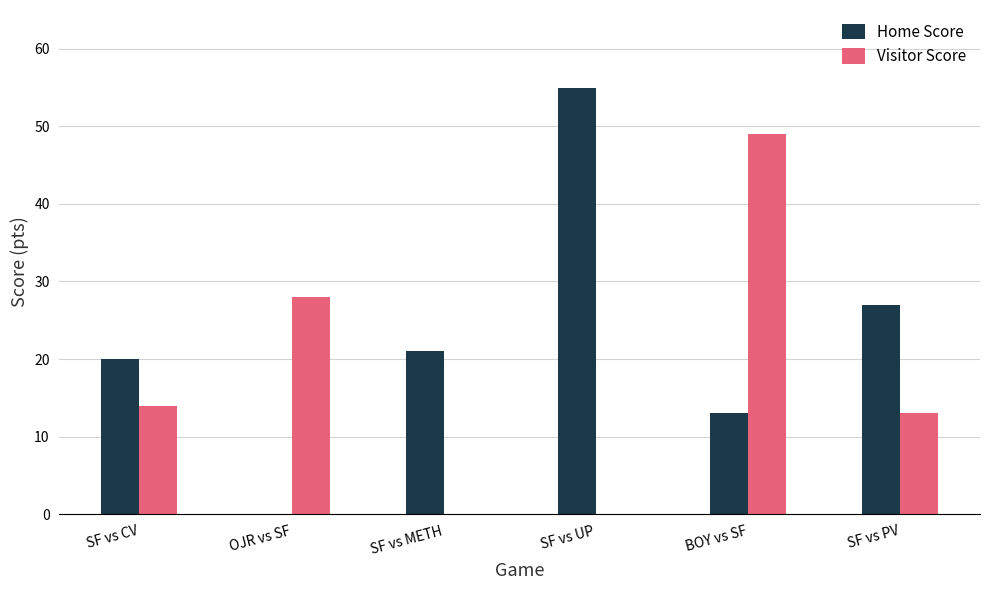

Where is Home Score nearest to the value 27?

SF vs PV